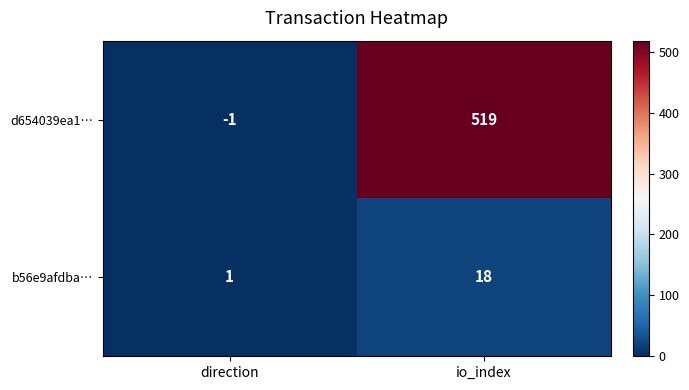

Which series changed the most between direction and io_index?

d654039ea1…